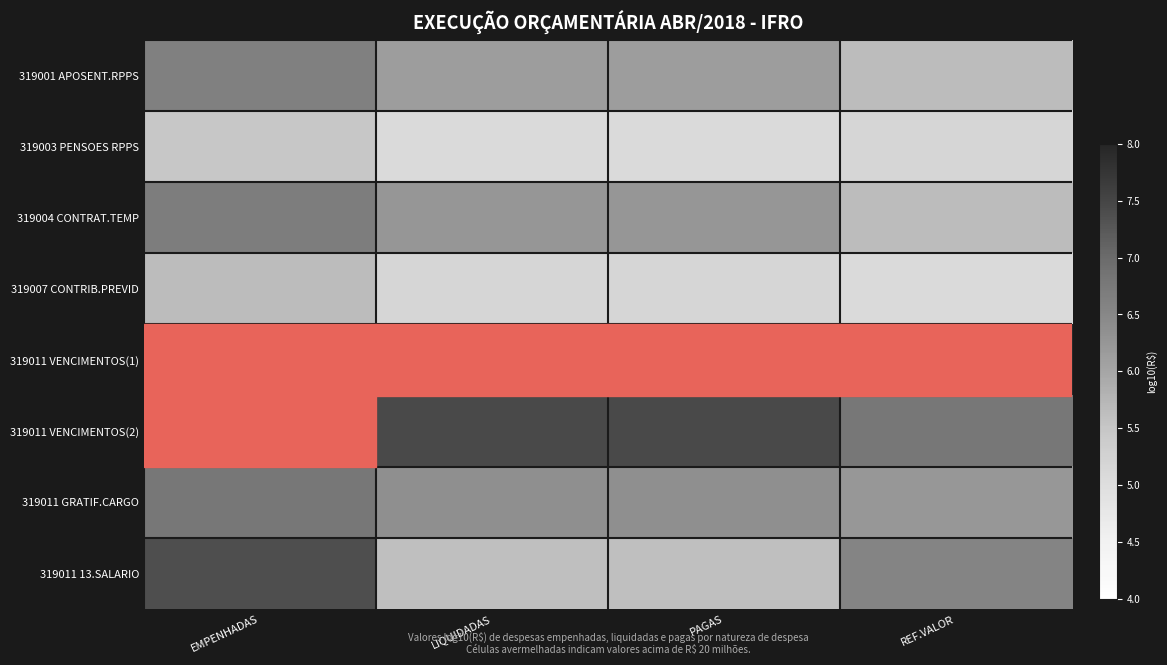

Read the 319011 13.SALARIO value at LIQUIDADAS.

5.5